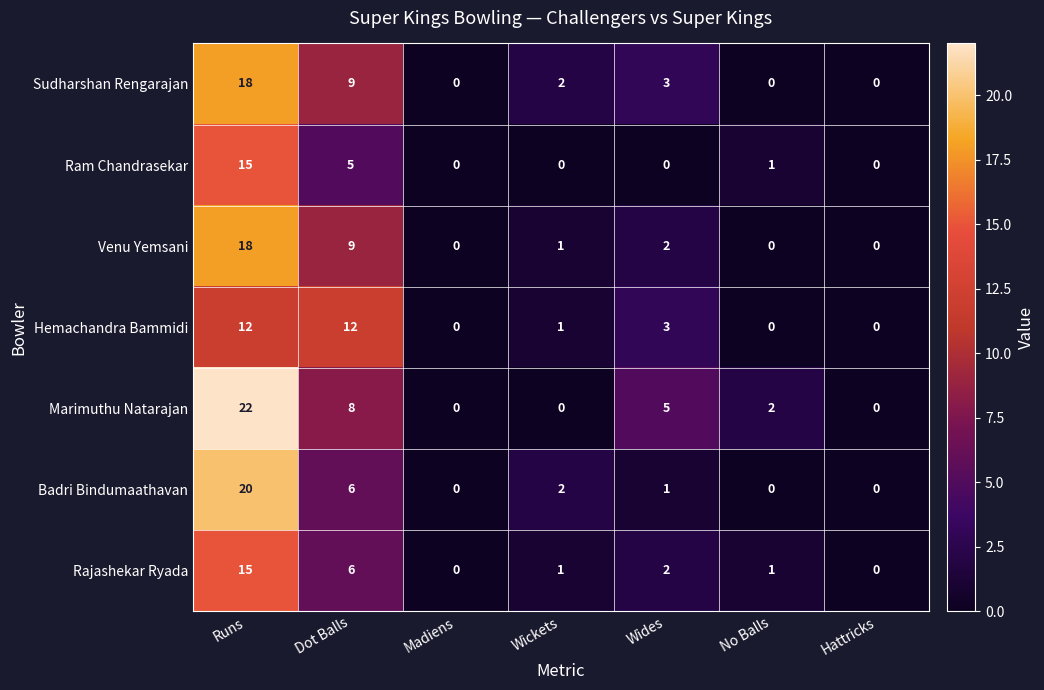

How many categories are shown in the chart?

7